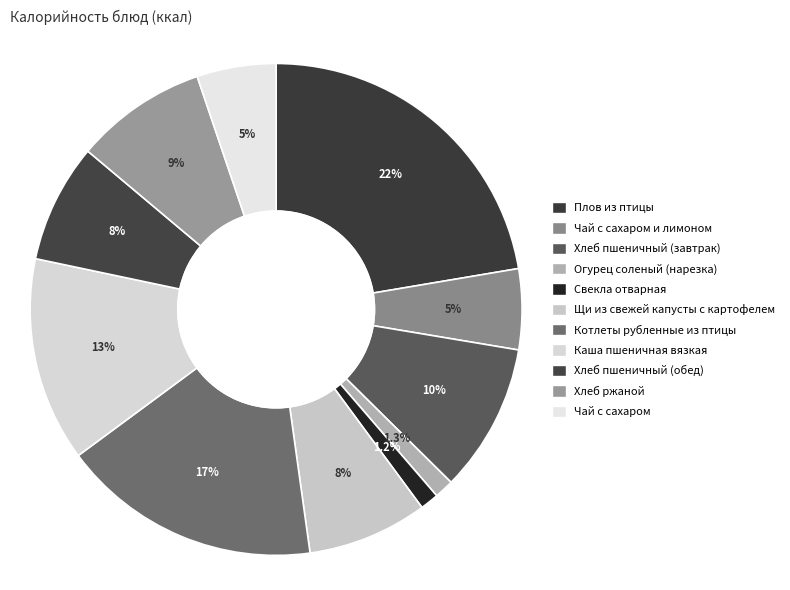

What is the largest slice in the pie chart?

Плов из птицы